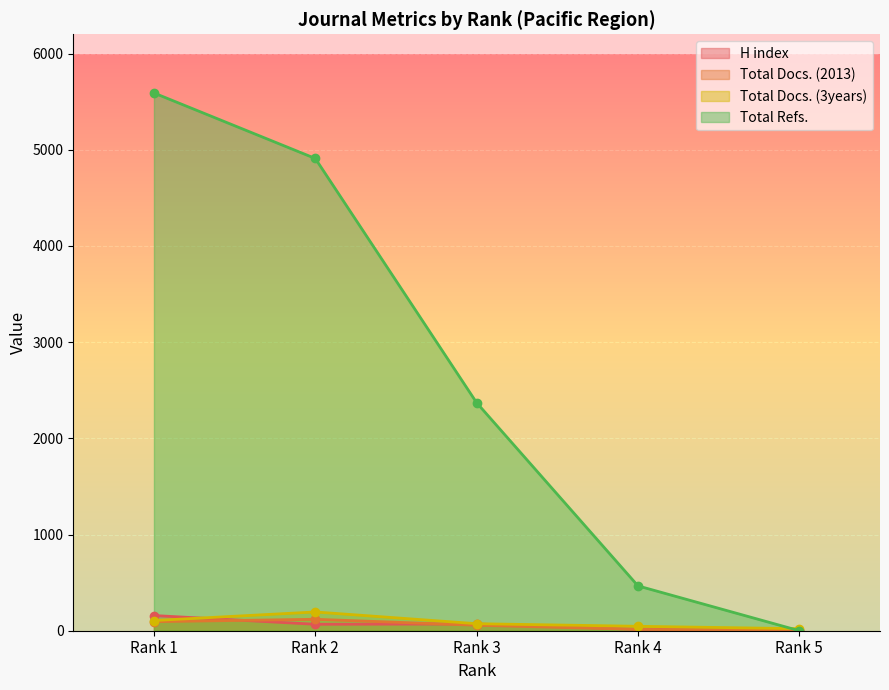

What is the value of the Total Refs. point at the 2nd from the left?

4909